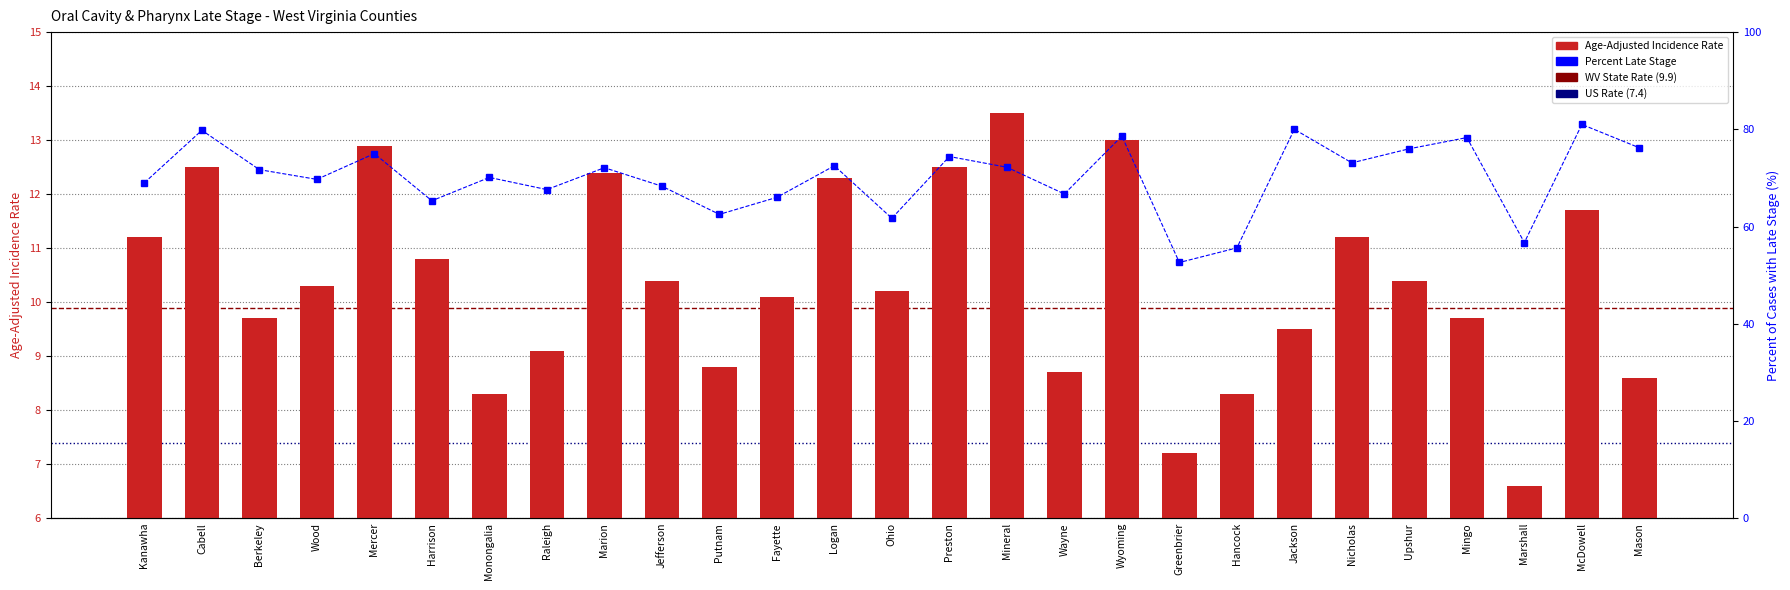

How many data points in Percent Late Stage are less than 71?

13